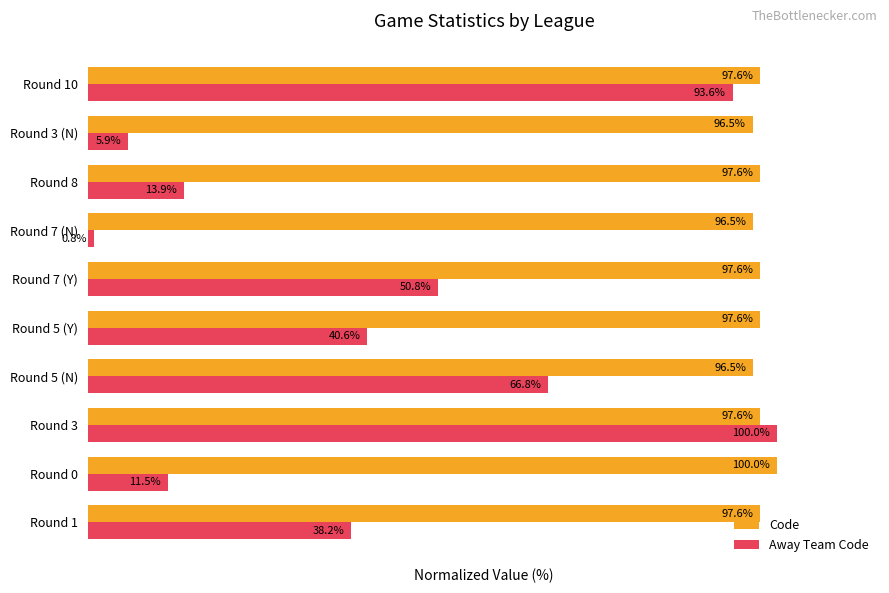

Which series has the widest spread of values?

Away Team Code